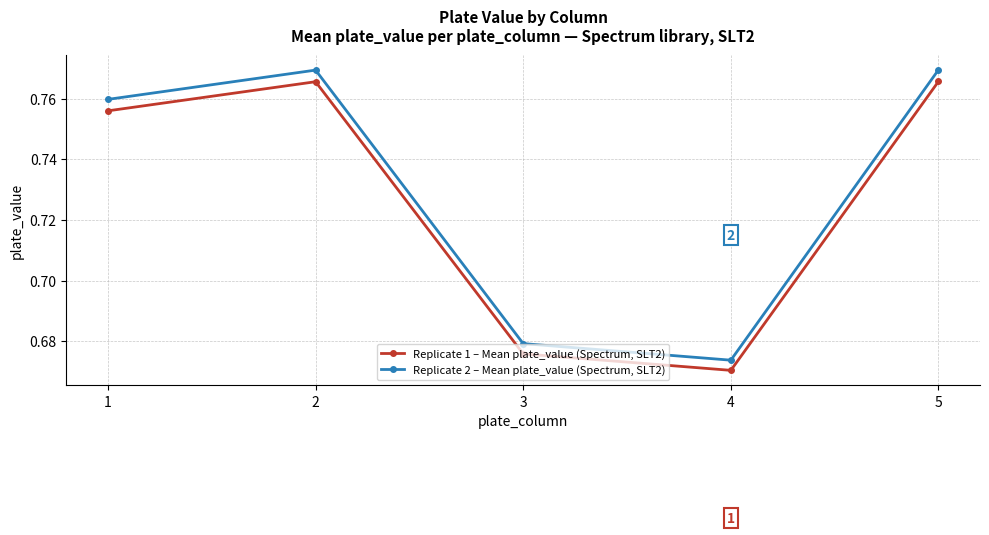

True or false: Replicate 1 – Mean plate_value (Spectrum, SLT2) has a value of 0.2 at 5.

False